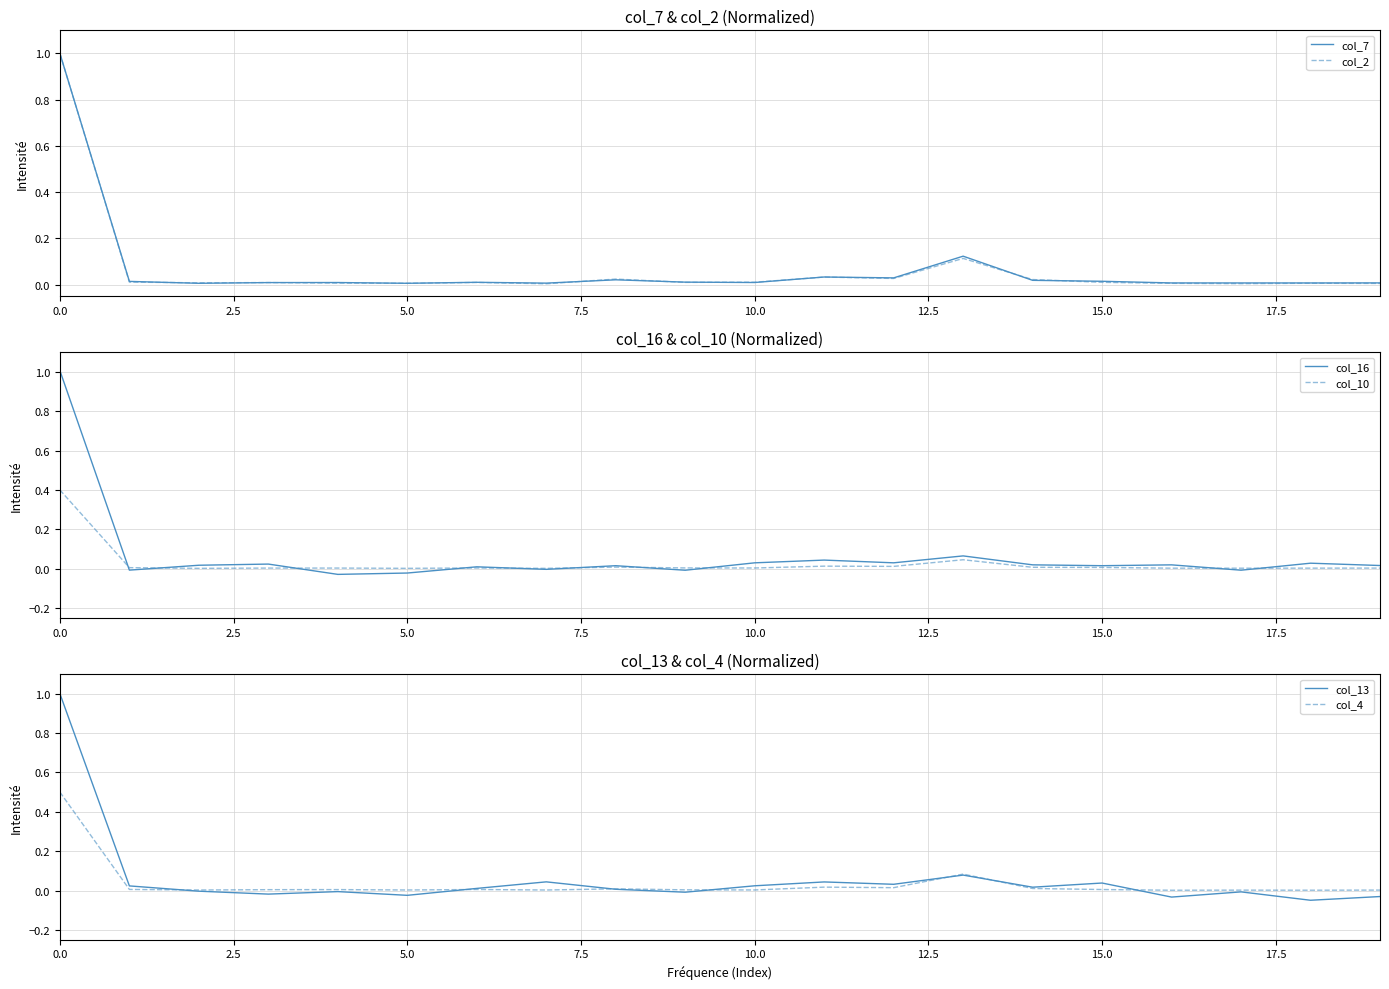

How many lines are shown in the chart?

6